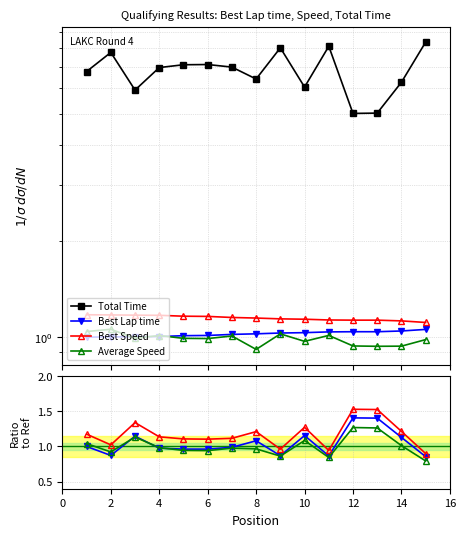

What is the minimum value for Total Time?

5.0